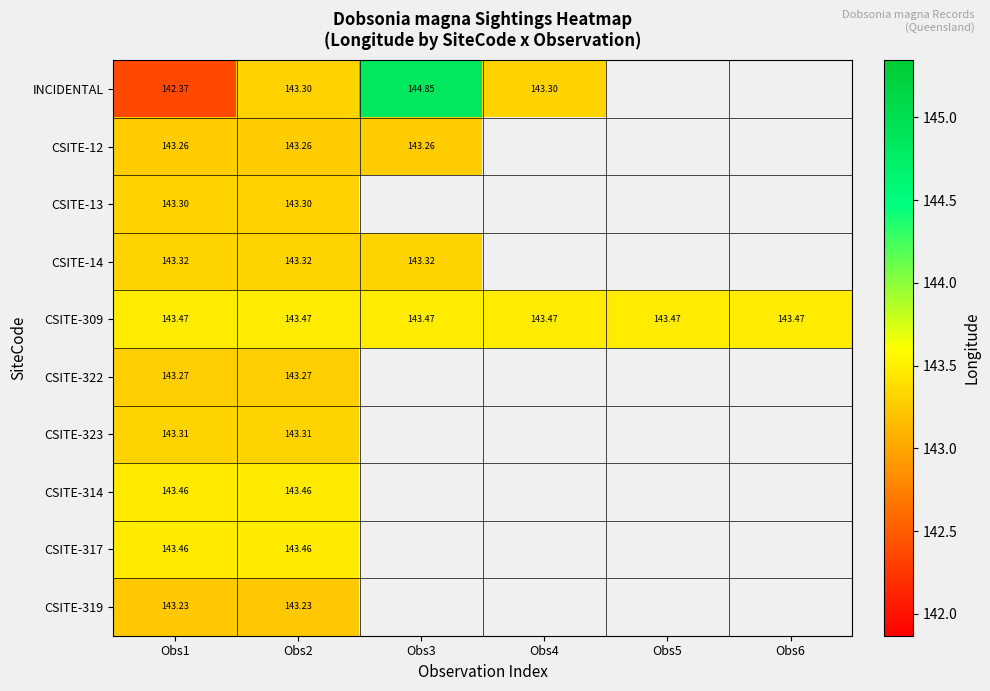

Between Obs2 and Obs6, which is larger?

Obs6